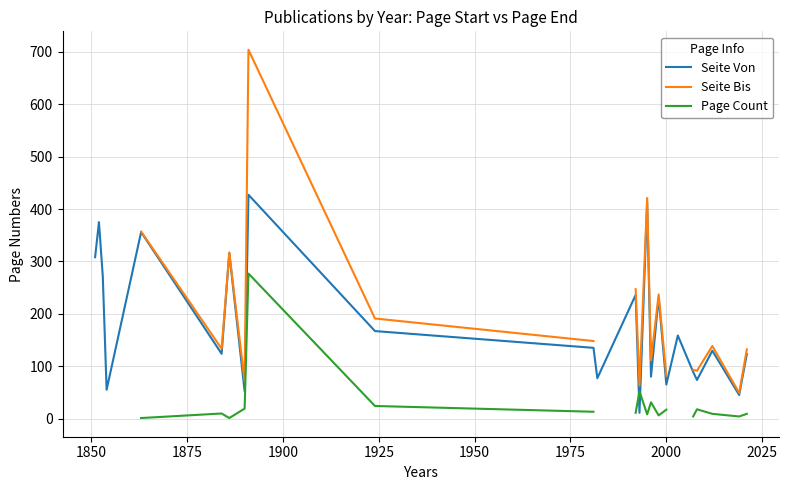

In Page Count, how many points are higher than both neighbors (excluding endpoints)?

5